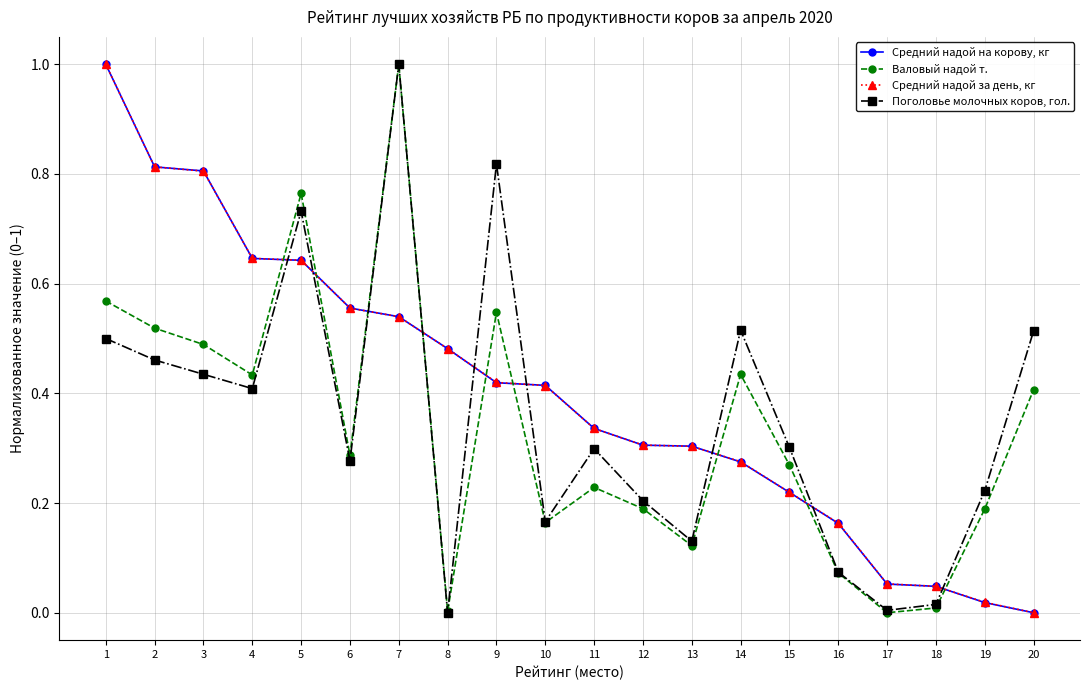

At 5, list the series in order from largest to smallest.

Валовый надой т., Поголовье молочных коров, гол., Средний надой за день, кг, Средний надой на корову, кг